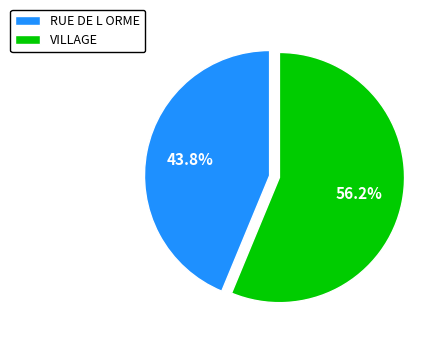

Is it true that VILLAGE is 42% of the pie?

False